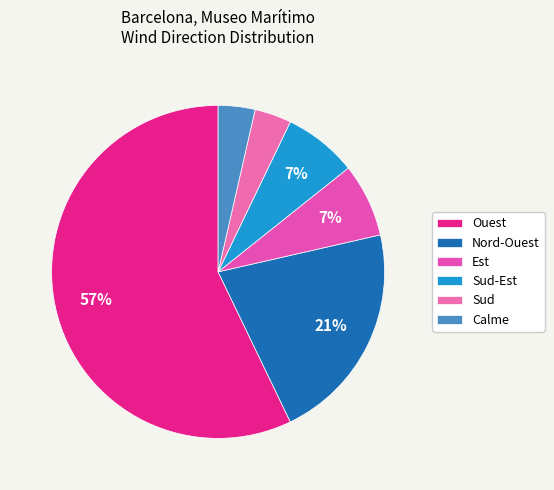

Is there any slice that represents more than half of the pie?

Yes